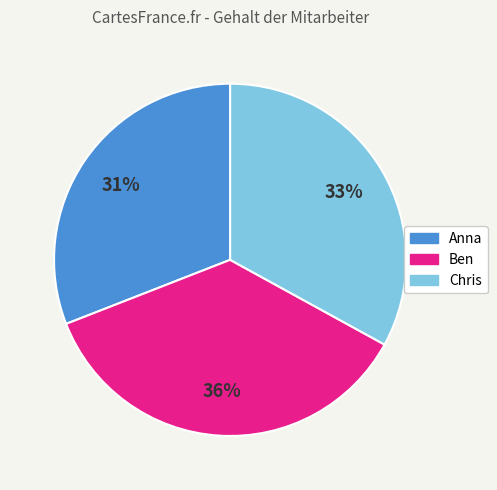

Which category has the biggest portion of the pie?

Ben